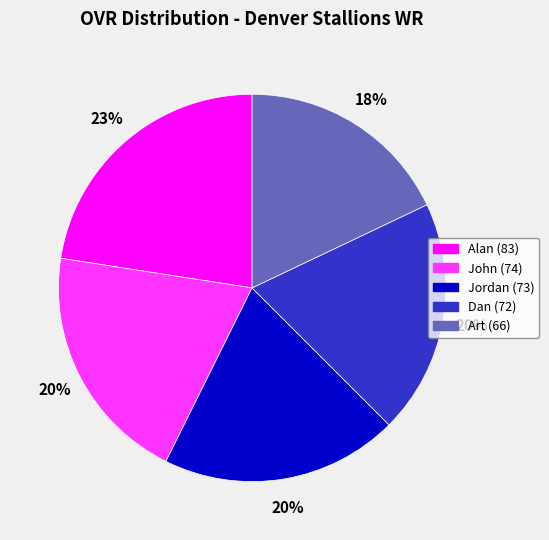

What percentage is the Jordan slice, to the nearest percent?

20%